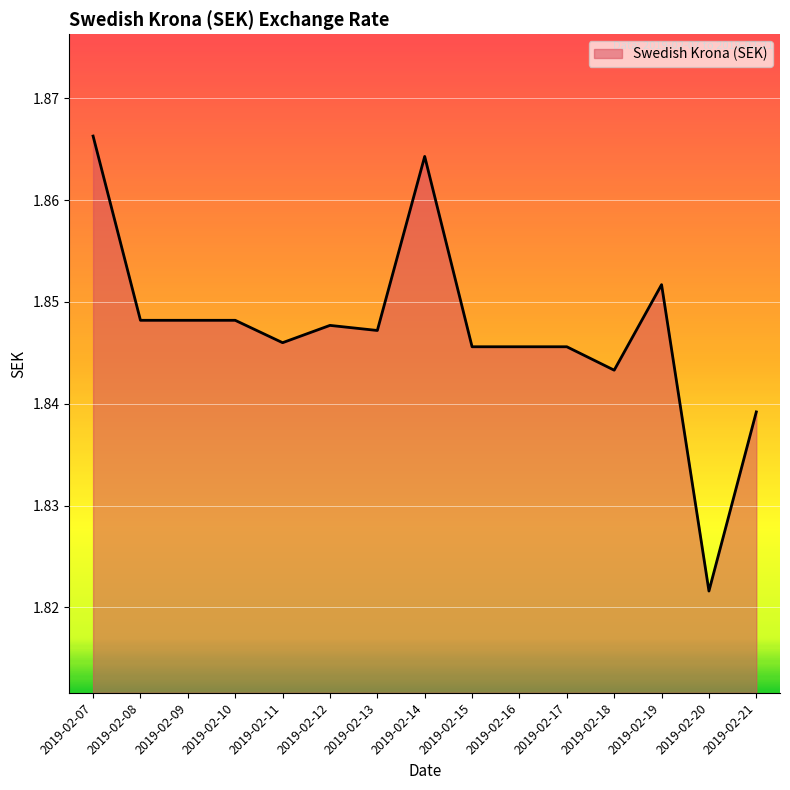

What is the ratio of the value at 2019-02-12 to the value at 2019-02-19?

1.0